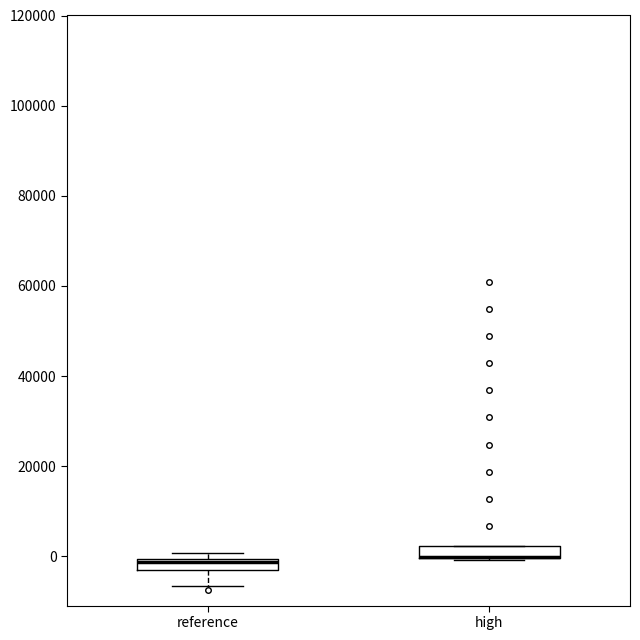

Where is the lower edge of the box for high on the y-axis? The values are not printed on the chart, so give them approximately, as read against the axis.

0